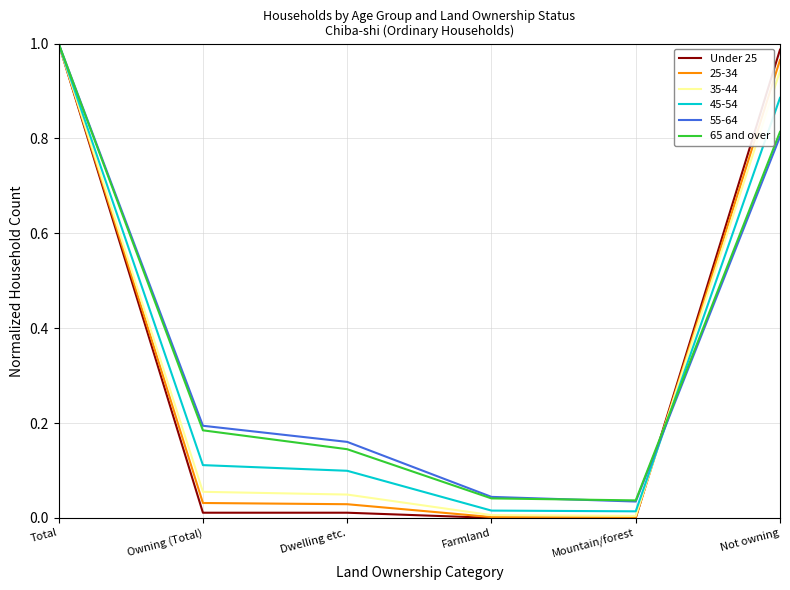

Which series has the widest spread of values?

Under 25